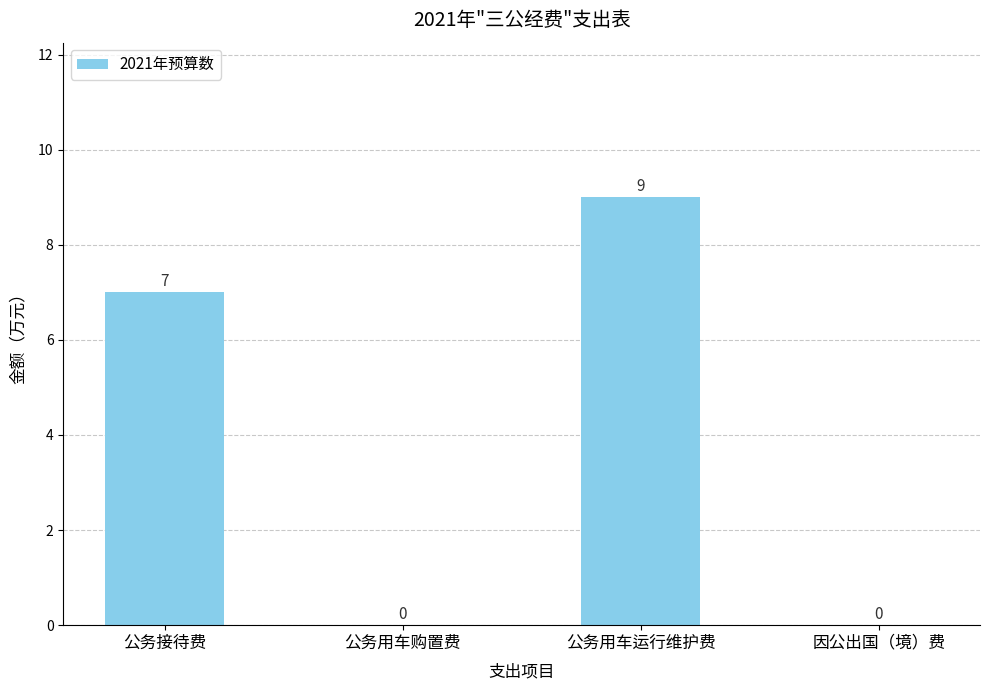

What is the change in value from 公务接待费 to 公务用车购置费?

-7